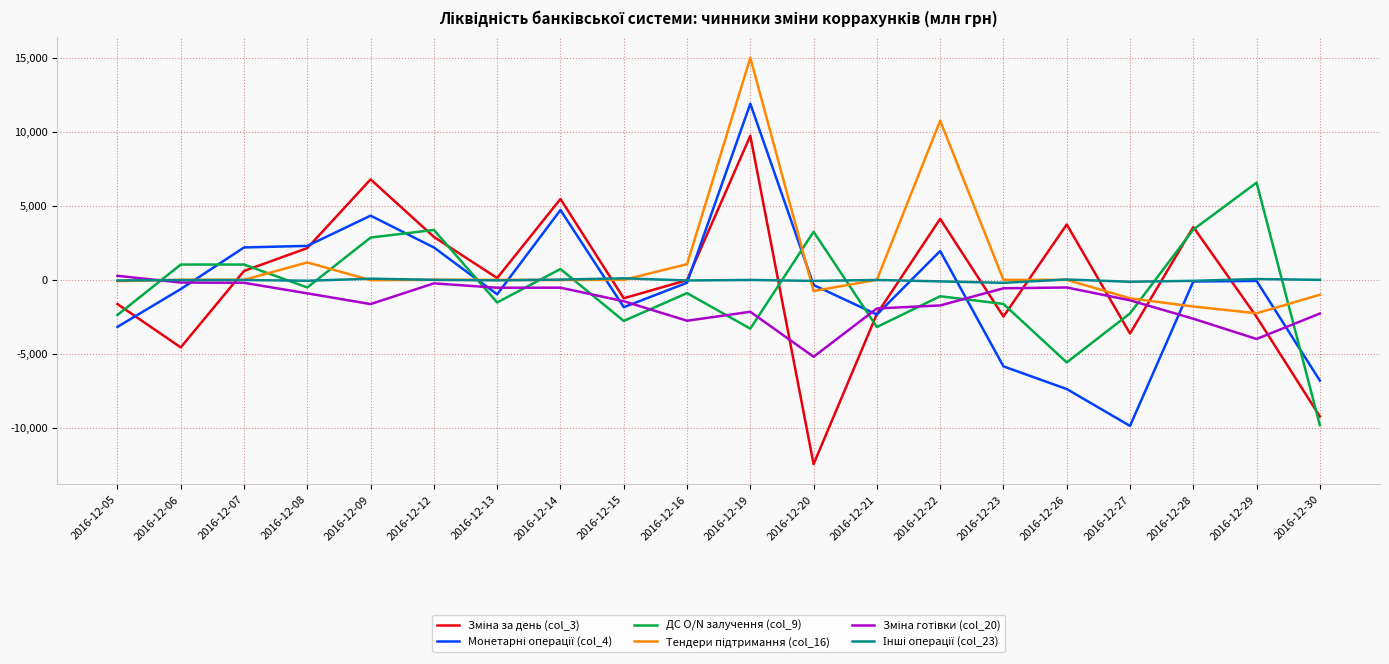

Which category has the highest value across all series?

2016-12-19